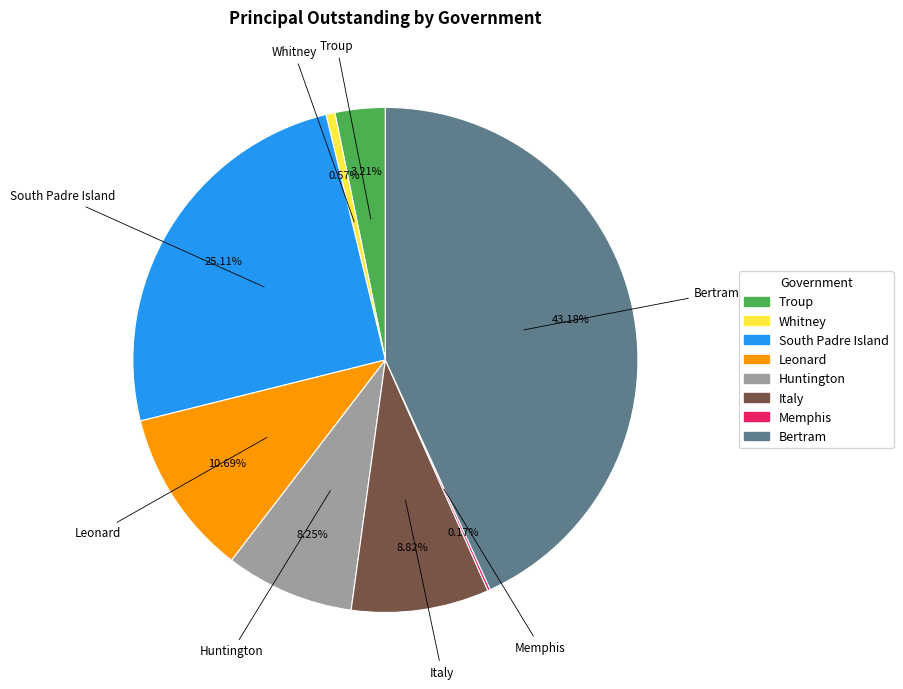

Is there a majority slice in this chart?

No